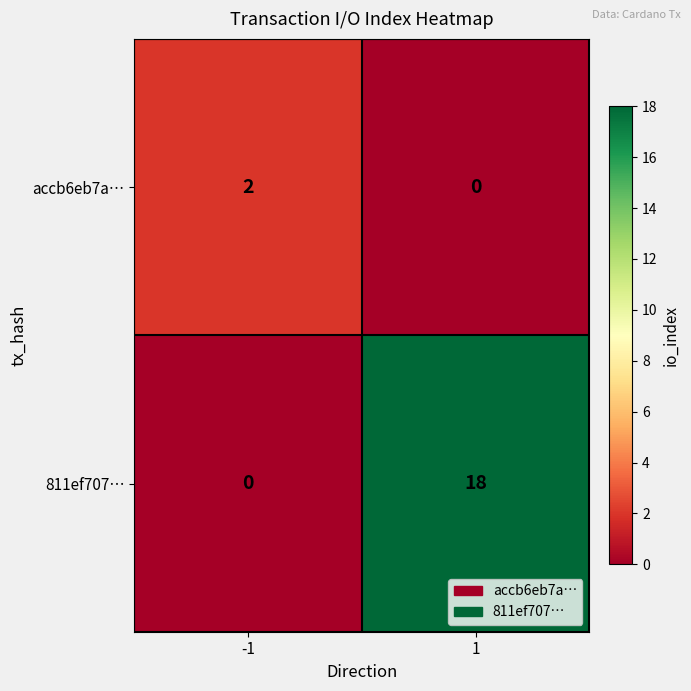

The 811ef707… series shows 25 at 1. True or false?

False